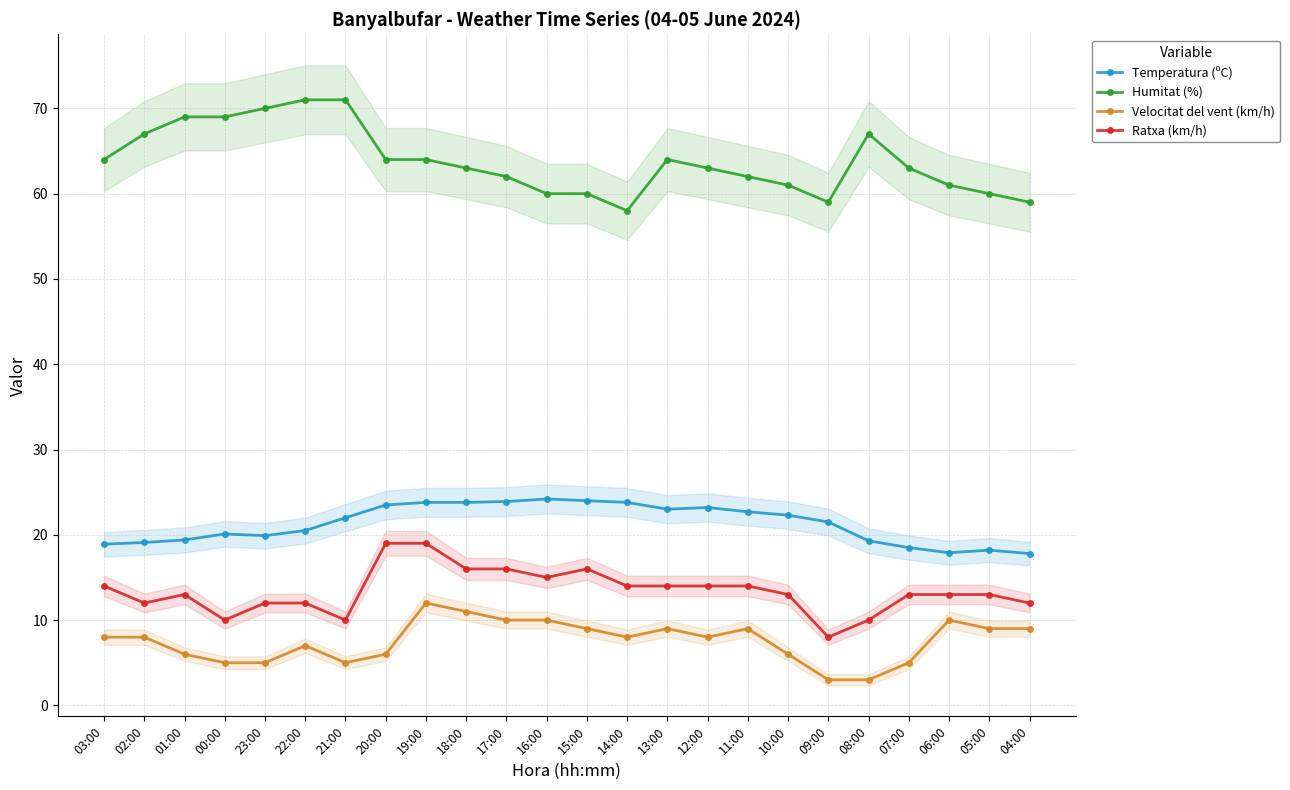

What value does the Temperatura (ºC) series have at 10:00?

22.3